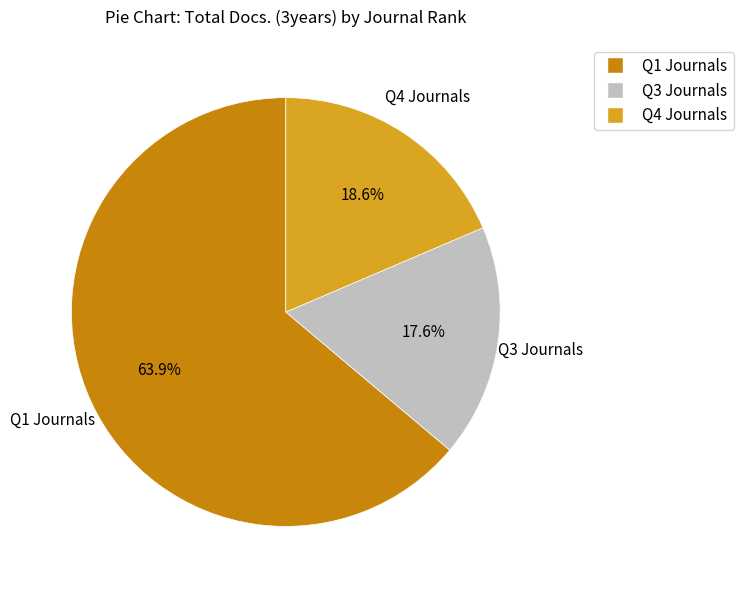

Combined, do Q1 Journals and Q4 Journals account for over 50%?

Yes